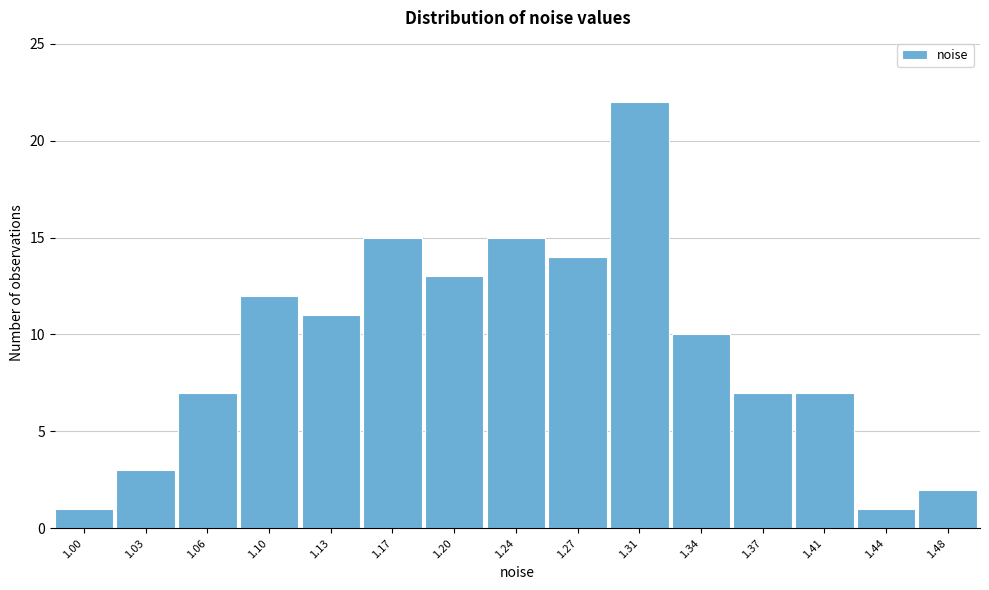

Reading left to right, what are all the values shown in this chart?

1	3	7	12	11	15	13	15	14	22	10	7	7	1	2